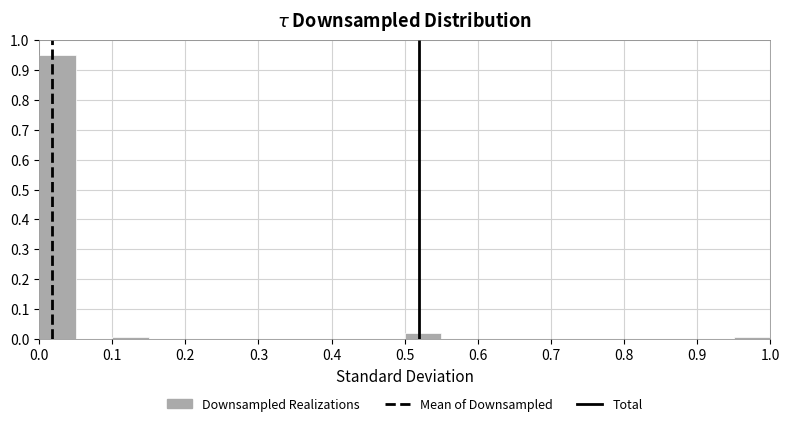

Reading left to right, transcribe this chart: for each bar, give the range it covers on the x-axis and its height. The values are not printed on the chart, so give them approximately, as read against the axis.

0.00 to 0.05: 0.95
0.05 to 0.10: 0
0.10 to 0.15: under 0.01
0.15 to 0.20: 0
0.20 to 0.25: 0
0.25 to 0.30: 0
0.30 to 0.35: 0
0.35 to 0.40: 0
0.40 to 0.45: 0
0.45 to 0.50: 0
0.50 to 0.55: 0.02
0.55 to 0.60: 0
0.60 to 0.65: 0
0.65 to 0.70: 0
0.70 to 0.75: 0
0.75 to 0.80: 0
0.80 to 0.85: 0
0.85 to 0.90: 0
0.90 to 0.95: 0
0.95 to 1.00: under 0.01